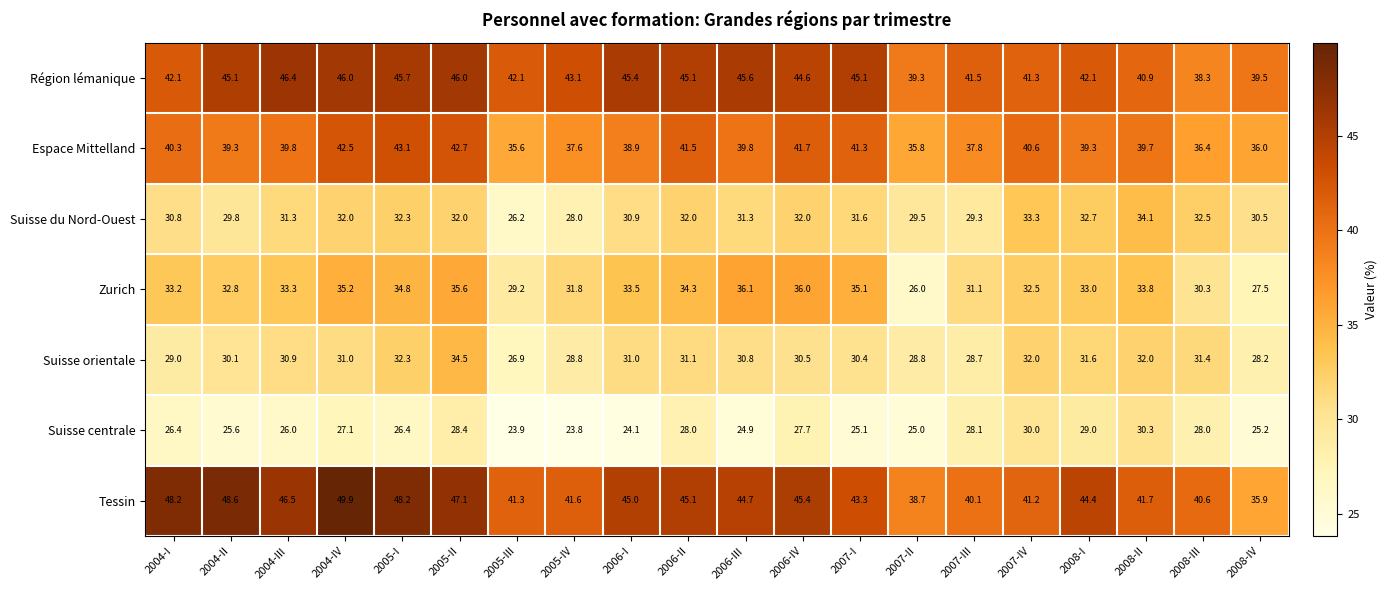

What is the difference between the second highest and second lowest values in the Suisse du Nord-Ouest series?

5.3